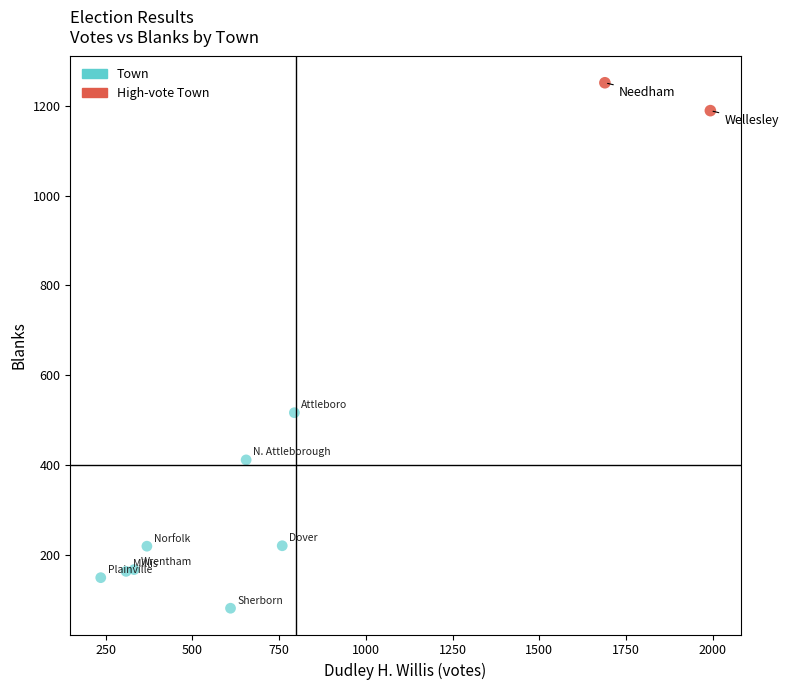

What are all the series names shown in the legend?

Town, High-vote Town